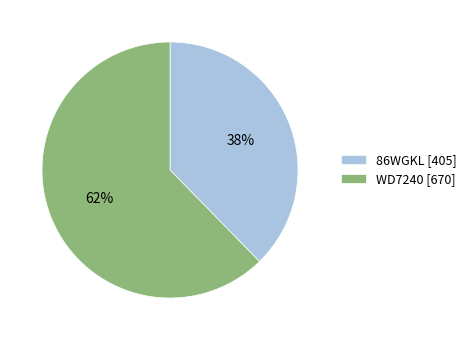

How many segments does this pie chart have?

2